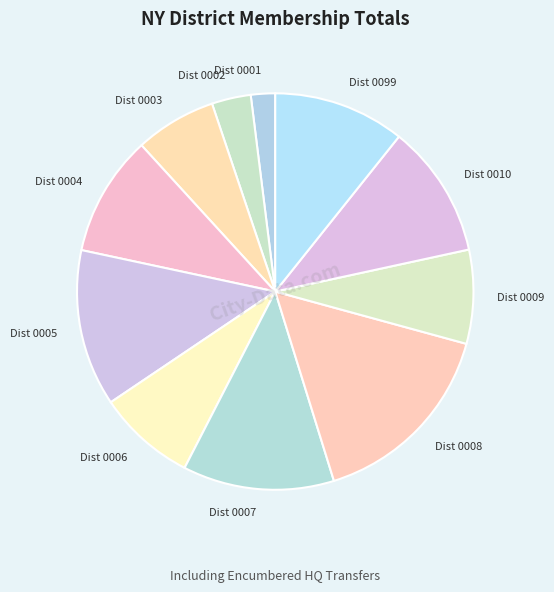

What is the largest slice in the pie chart?

NY Dist 0008 LGN